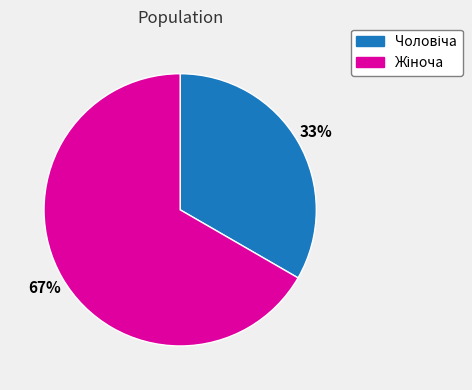

Does any single category account for the majority?

Yes